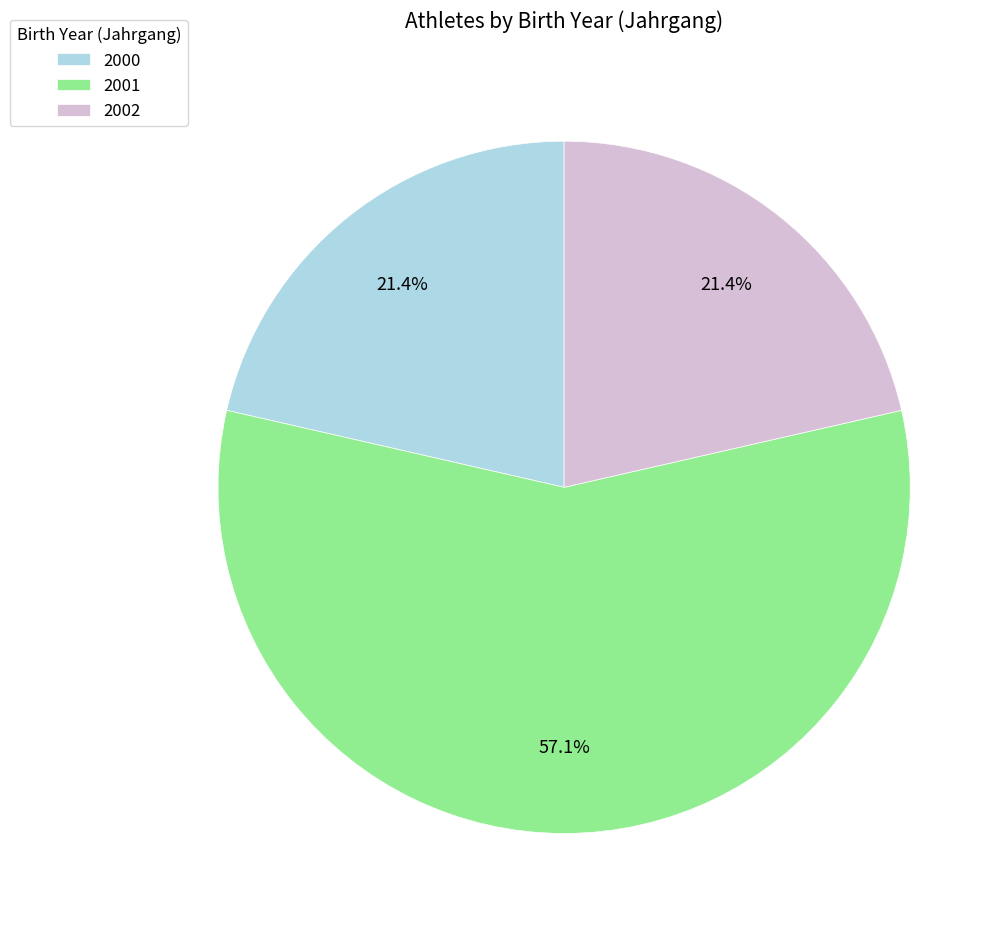

To the nearest percent, what is the average slice percentage?

33%